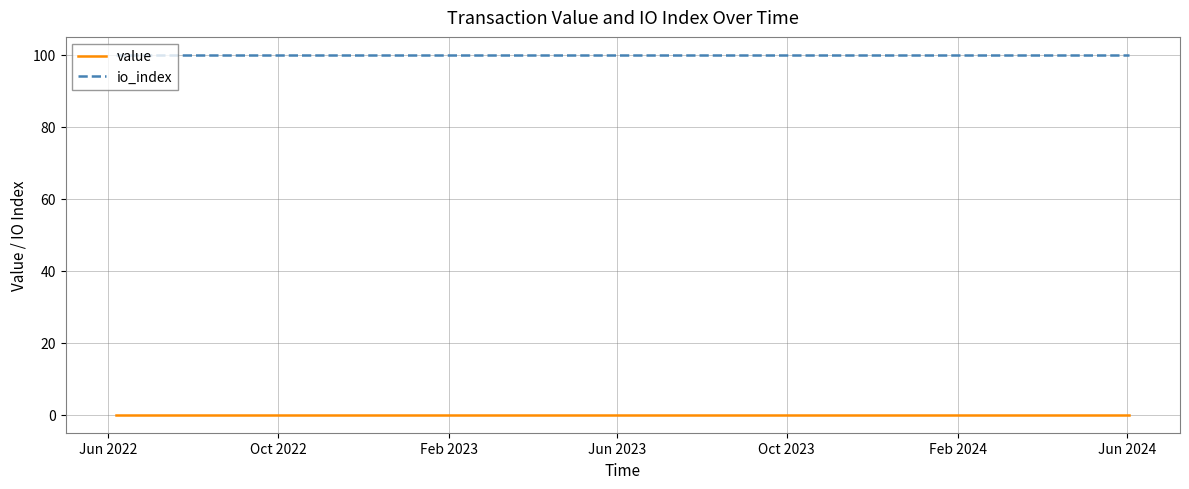

At how many categories does at least one series exceed 71?

25